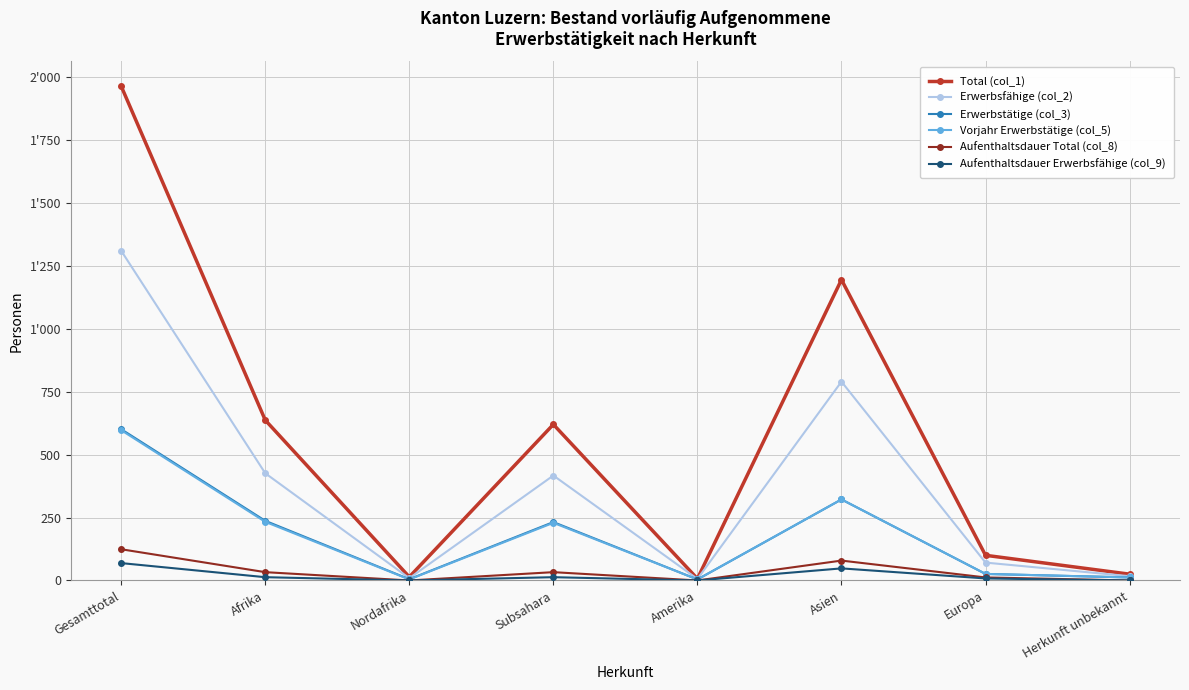

Rank the categories by Erwerbstätige (col_3) value from highest to lowest.

Gesamttotal, Asien, Afrika, Subsahara, Europa, Herkunft unbekannt, Nordafrika, Amerika